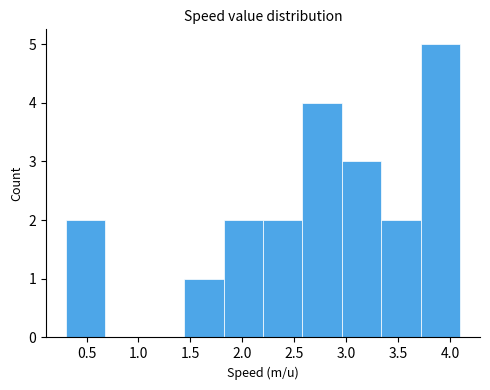

Reading left to right, transcribe this chart: for each bar, give the range it covers on the x-axis and its height. Neither the bar edges nor the heights are printed on the chart, so give them approximately, as read against the axes.

0.30 to 0.68: 2
0.68 to 1.06: 0
1.06 to 1.44: 0
1.44 to 1.82: 1
1.82 to 2.20: 2
2.20 to 2.58: 2
2.58 to 2.96: 4
2.96 to 3.34: 3
3.34 to 3.72: 2
3.72 to 4.10: 5